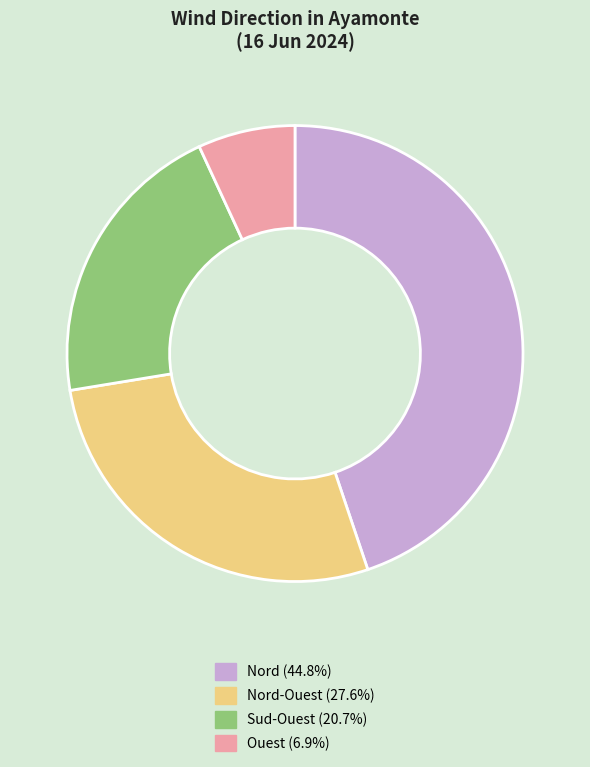

Is there any slice that represents more than half of the pie?

No